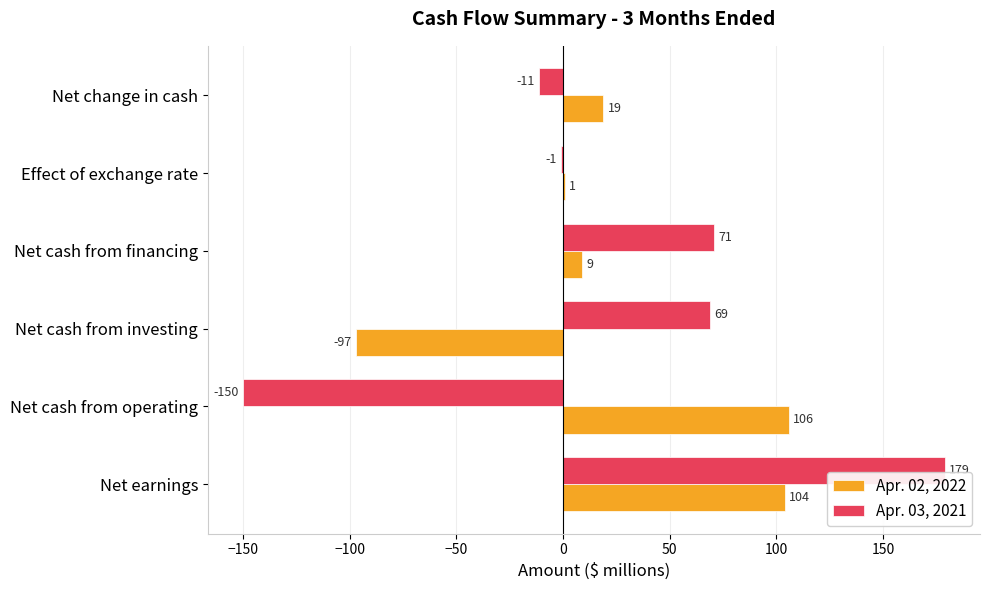

Which series changed the most between Net cash from investing and Effect of exchange rate?

Apr. 02, 2022